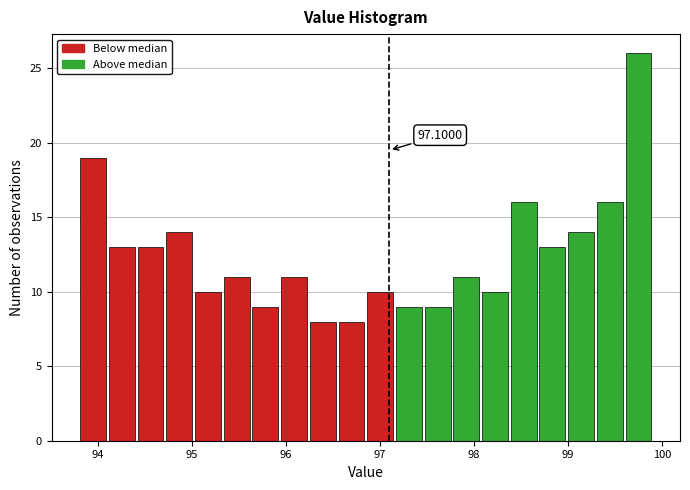

Read against the x-axis, roughly where is the centre of the tallest bar?

99.7